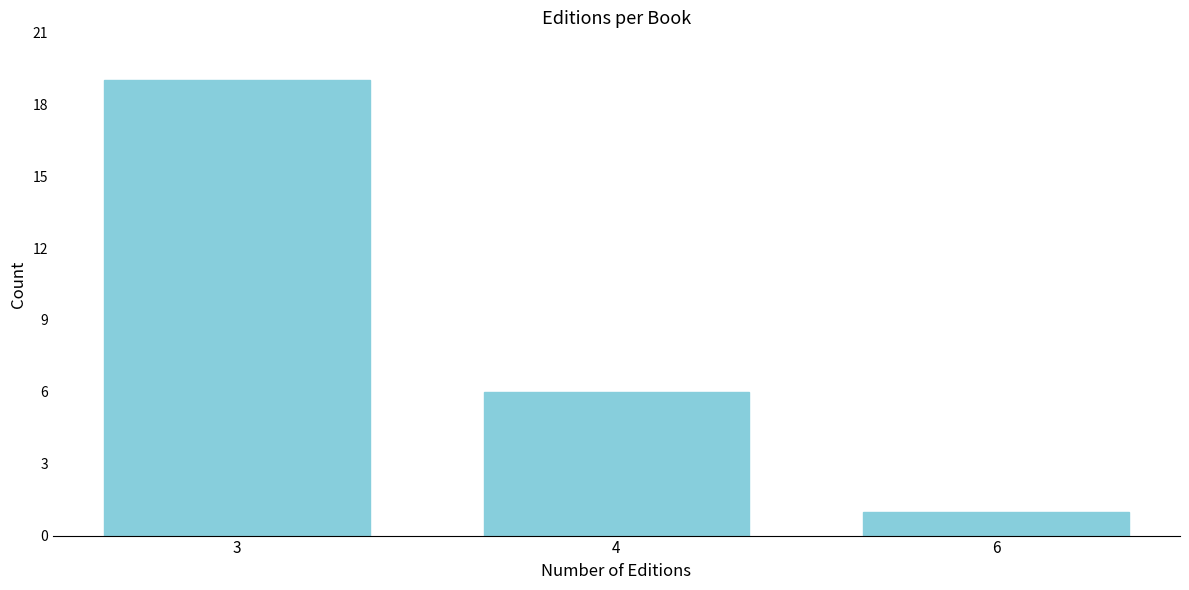

Reading right to left, list all the values displayed in this chart.

1	6	19